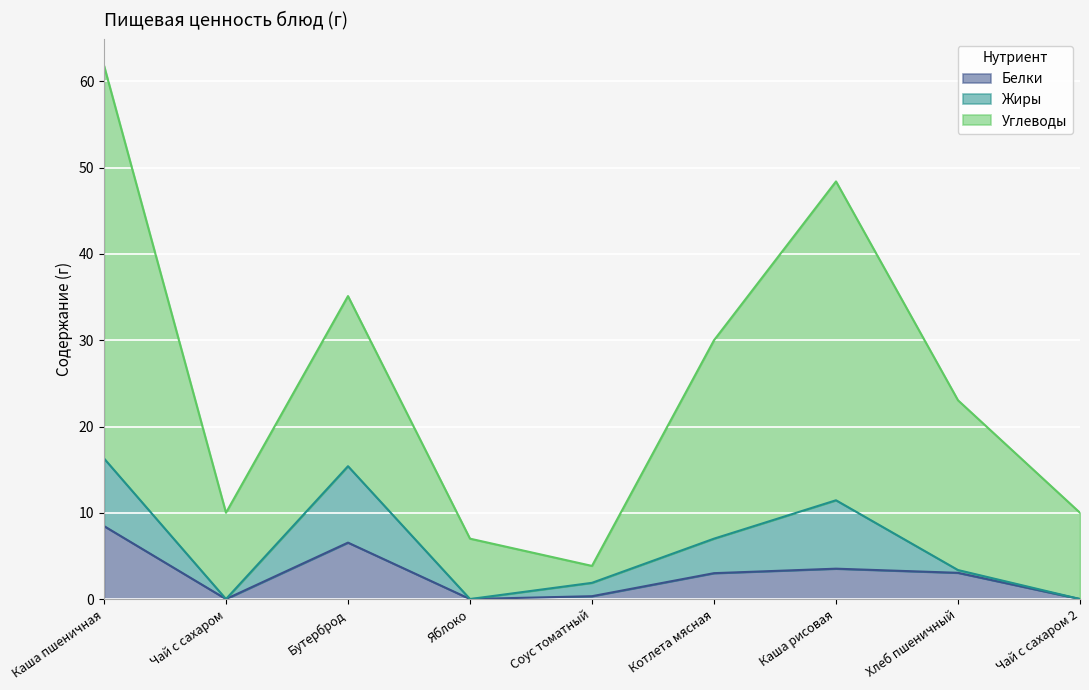

The value of Углеводы at Каша пшеничная is 26.7. True or false?

False